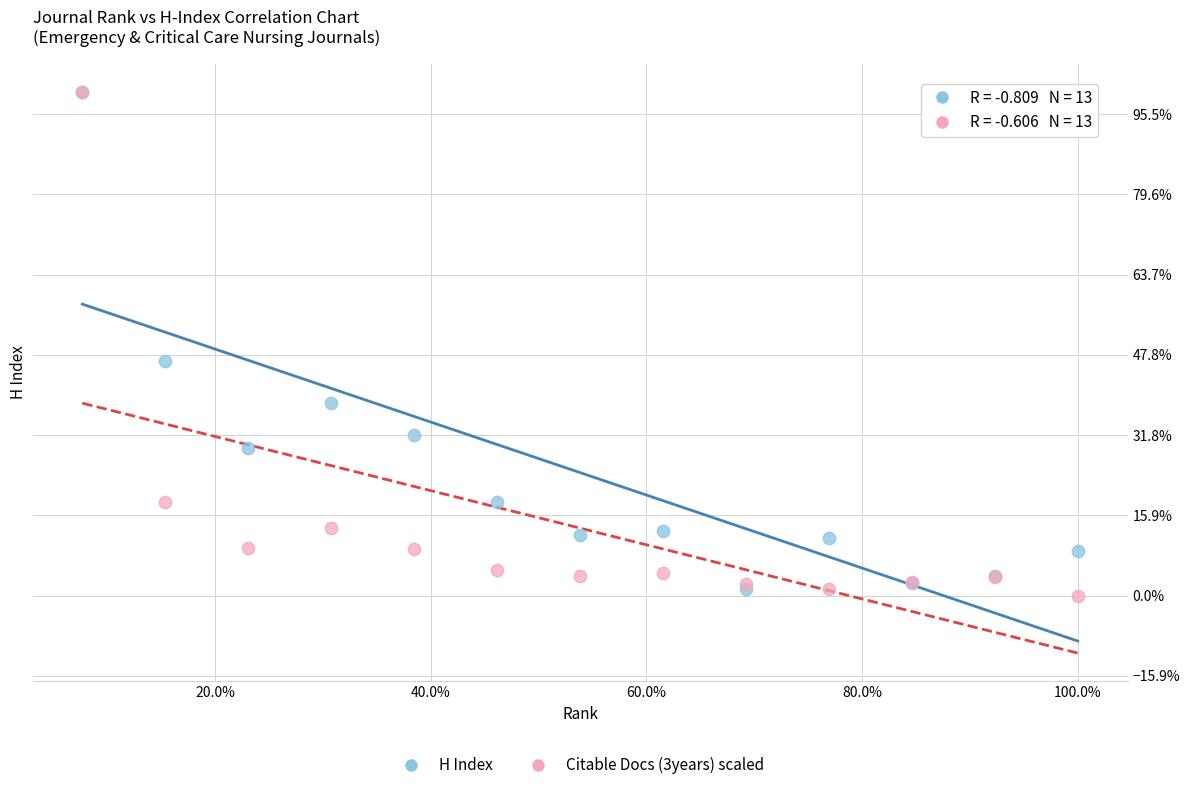

What are all the series names shown in the legend?

H Index, Citable Docs (3years) scaled